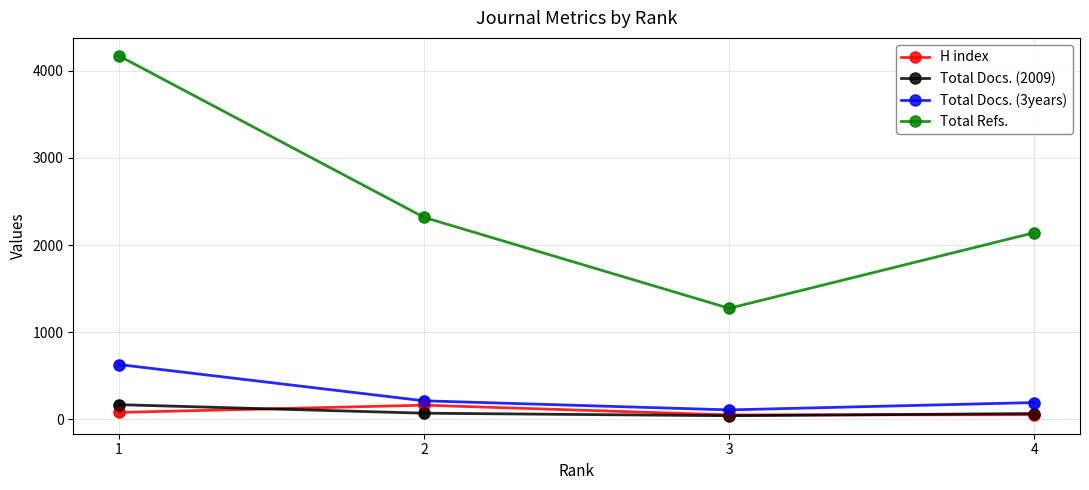

Which series changed the most between 1 and 2?

Total Refs.